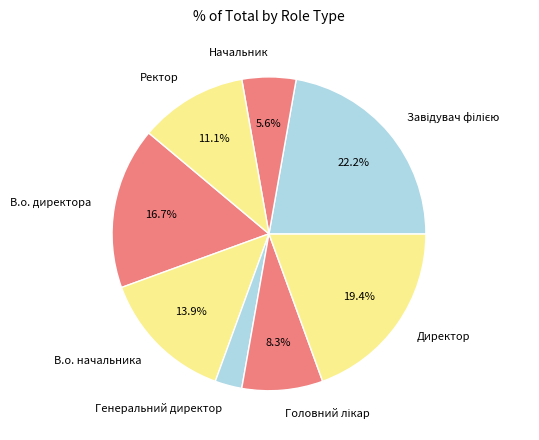

Count the number of slices in the pie.

8